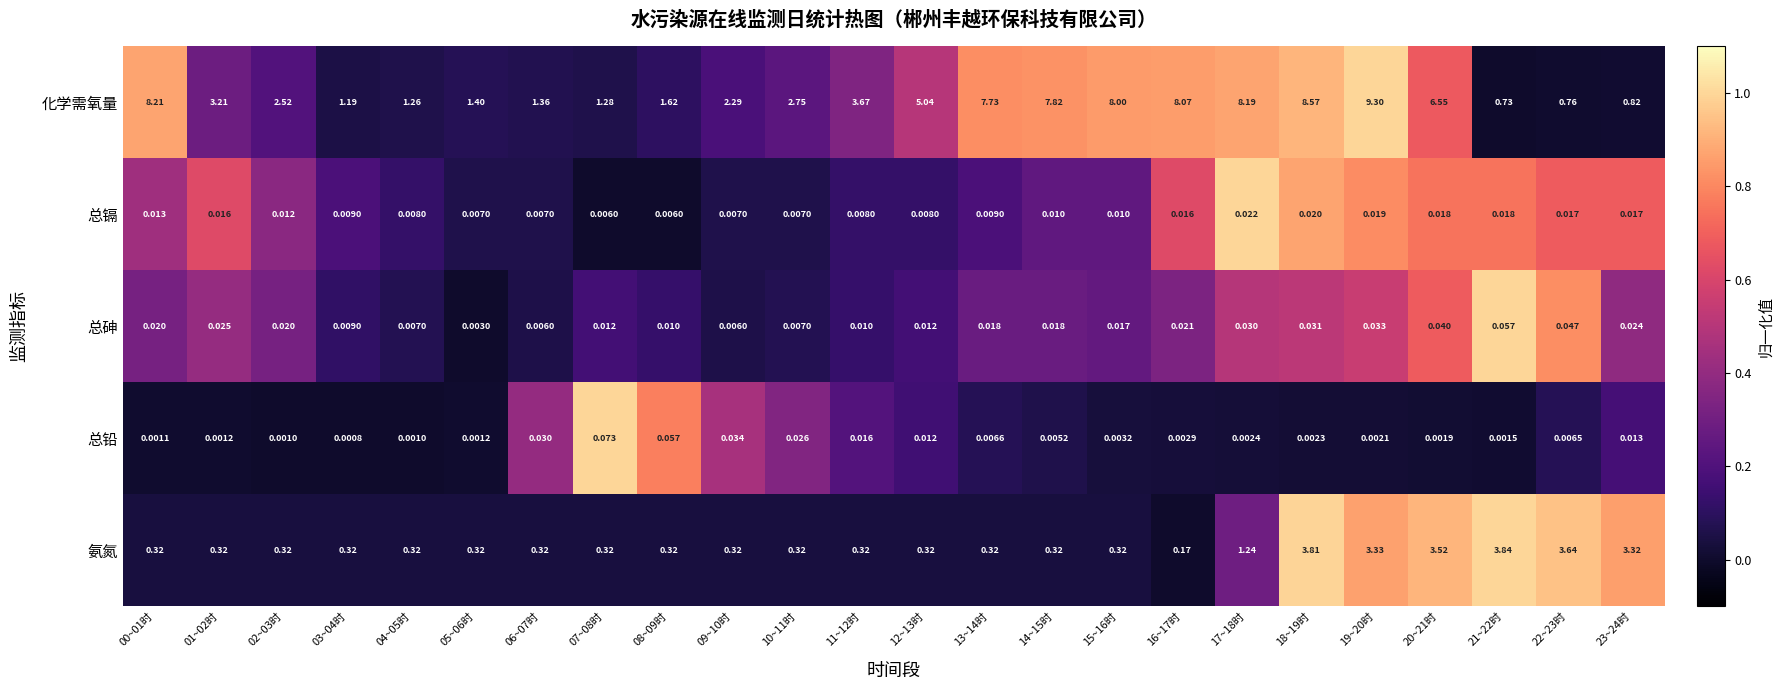

Which label corresponds to the smallest value in the chart?

03~04时